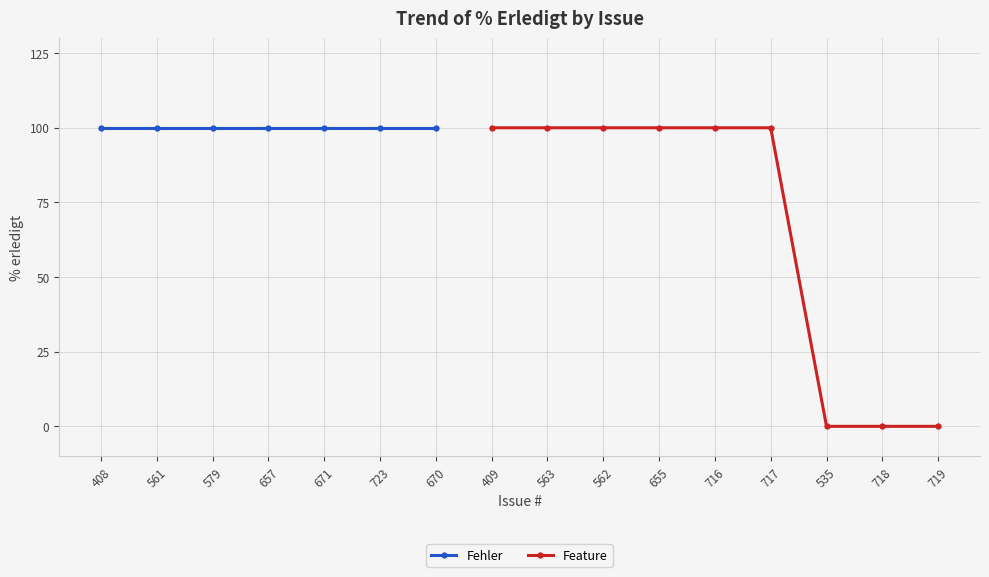

Is it true that Feature equals 0 at 719?

True